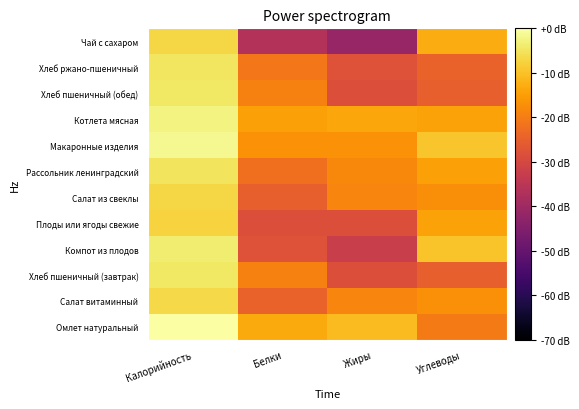

At which category is the sum across all series the highest?

Калорийность